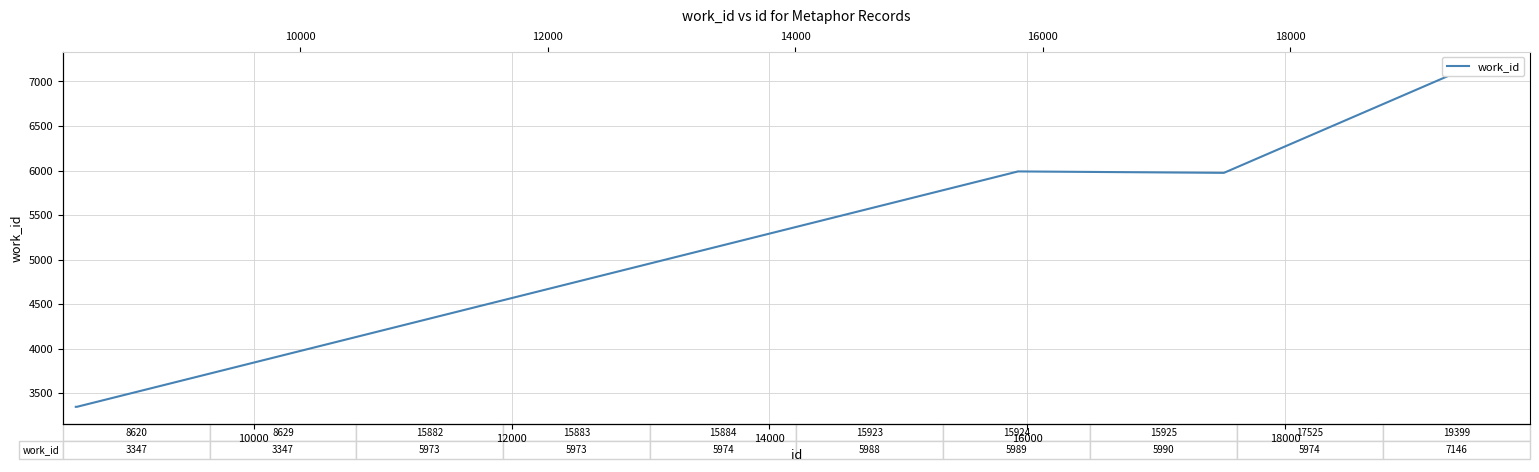

How many data points does each series have?

10